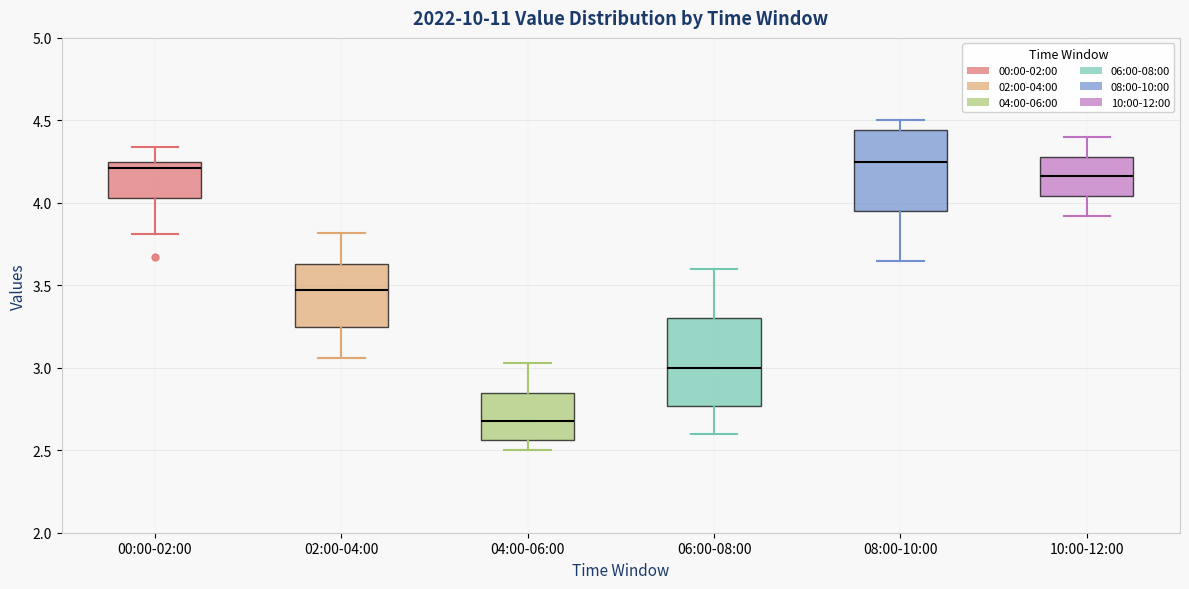

Where is the upper edge of the box for 10:00-12:00 on the y-axis? The values are not printed on the chart, so give them approximately, as read against the axis.

4.30